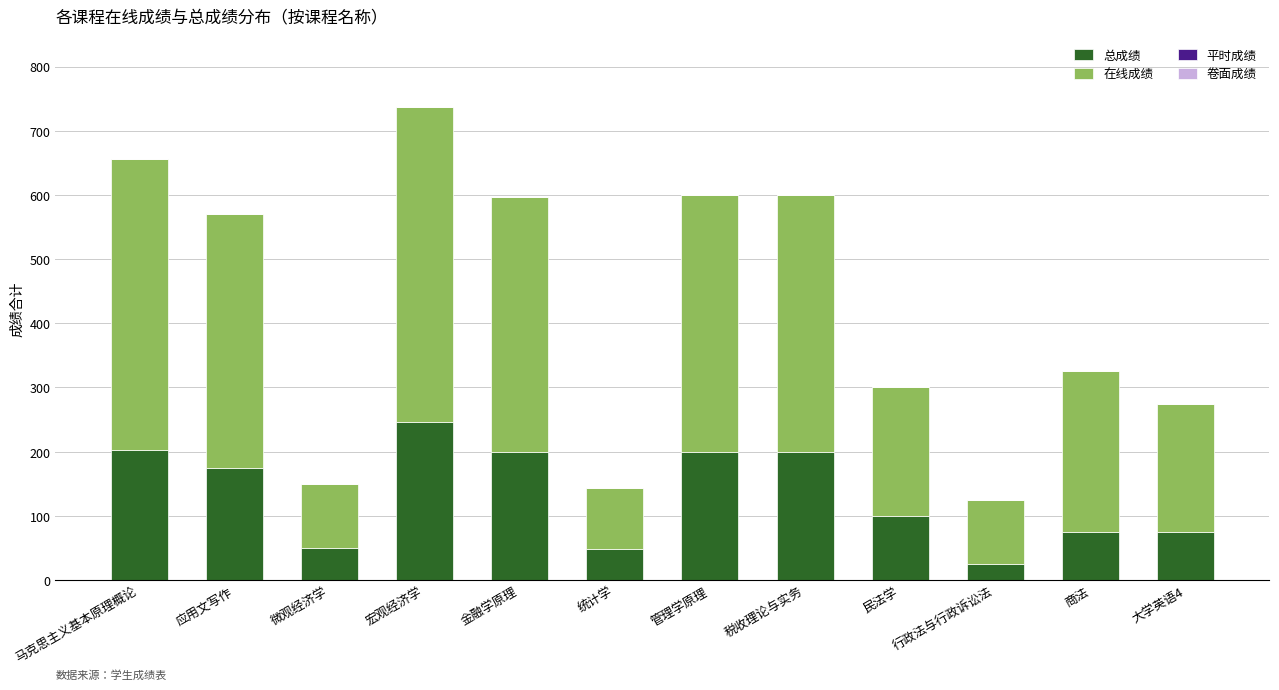

Which category has the highest value in the 总成绩 series?

宏观经济学